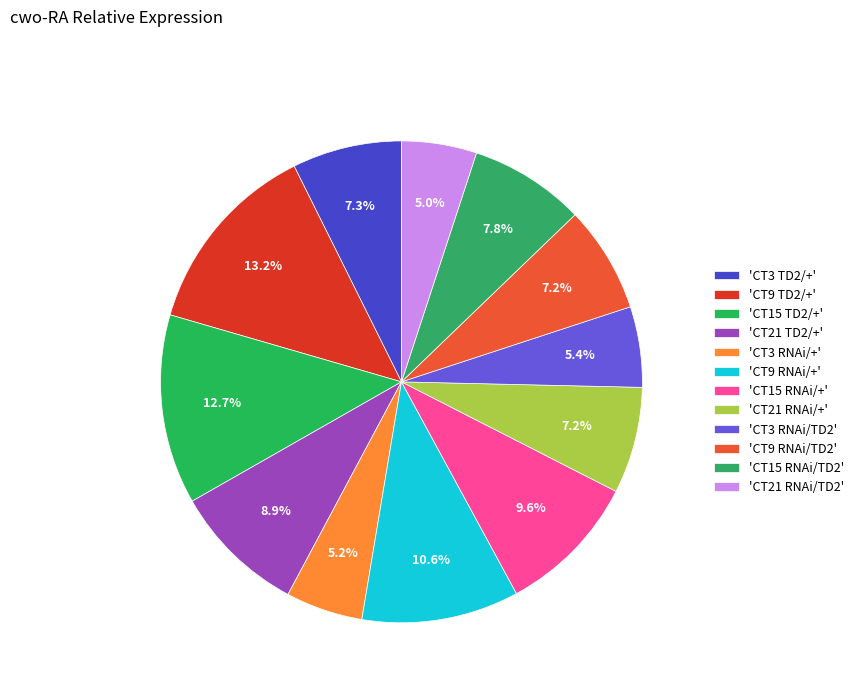

Rank the categories by value from lowest to highest.

CT21 RNAi/TD2, CT3 RNAi/+, CT3 RNAi/TD2, CT21 RNAi/+, CT9 RNAi/TD2, CT3 TD2/+, CT15 RNAi/TD2, CT21 TD2/+, CT15 RNAi/+, CT9 RNAi/+, CT15 TD2/+, CT9 TD2/+